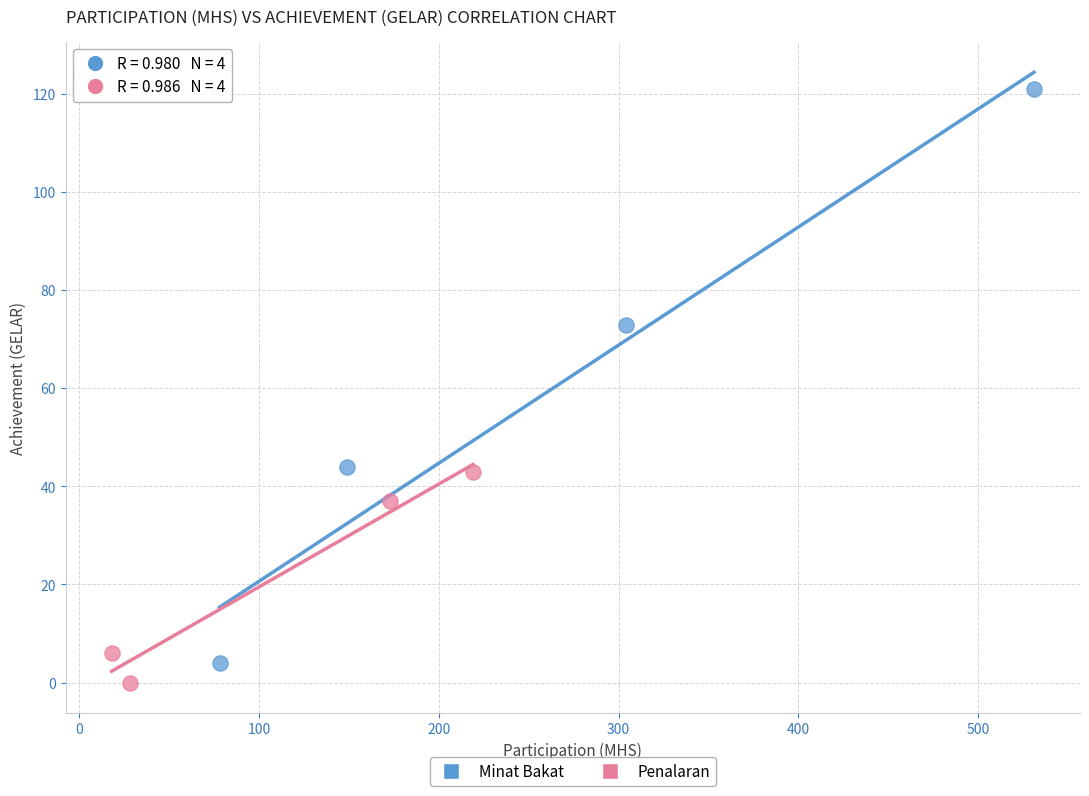

Which series contains the highest Y value?

Minat Bakat